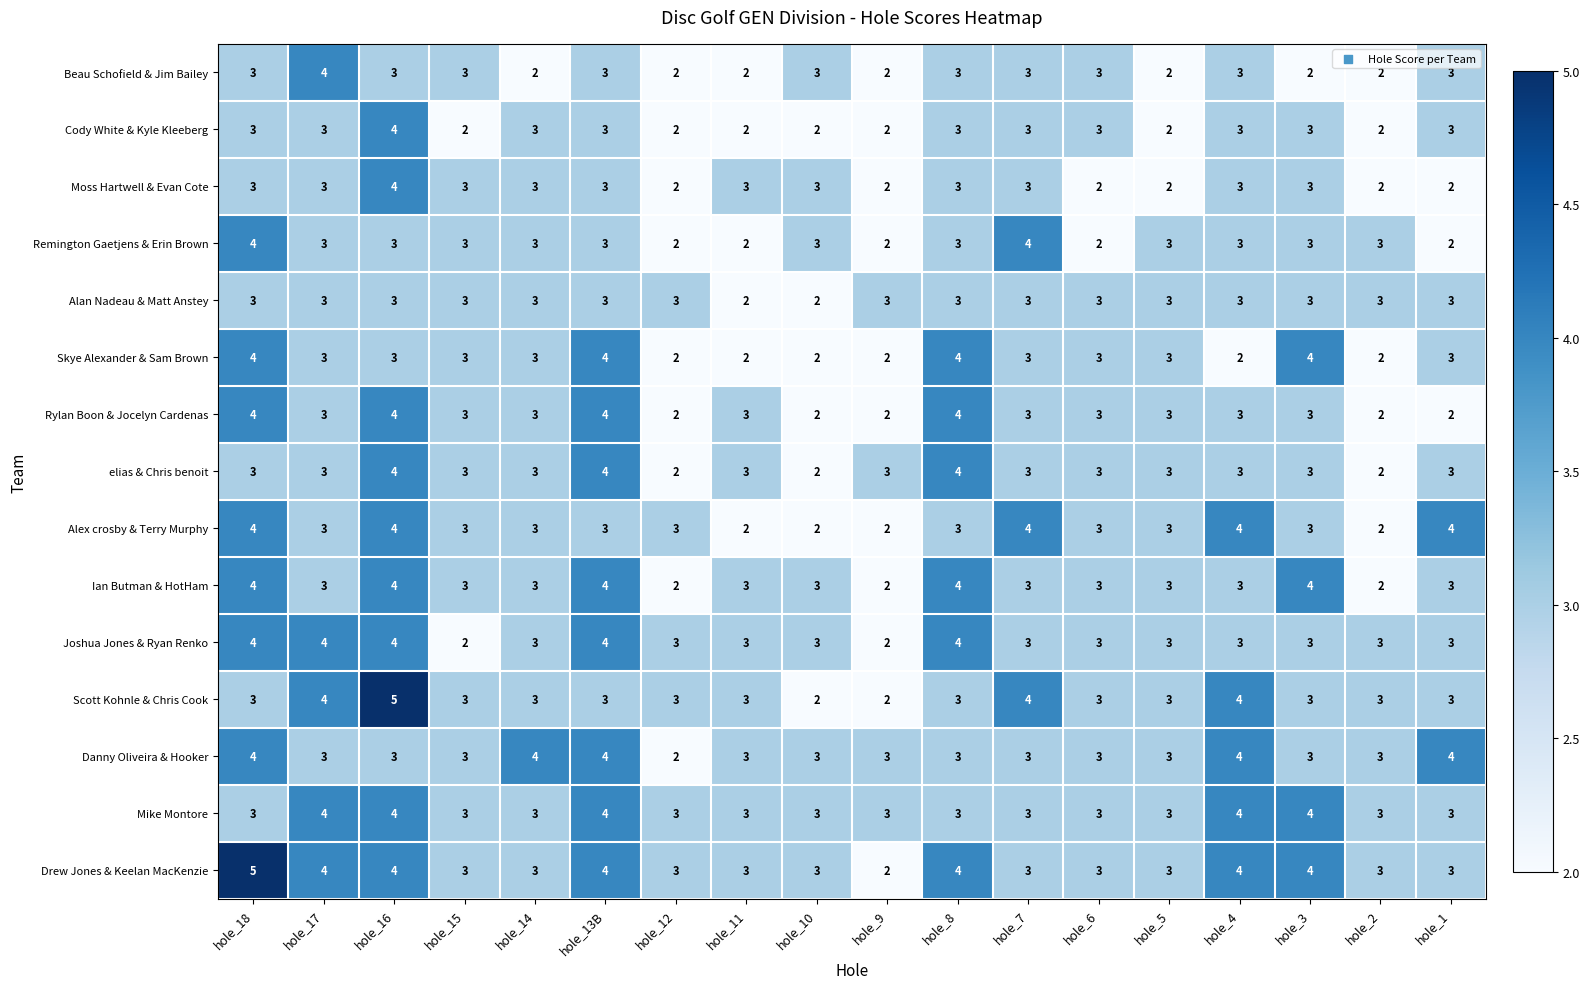

What is the average value of the Cody White & Kyle Kleeberg series?

3